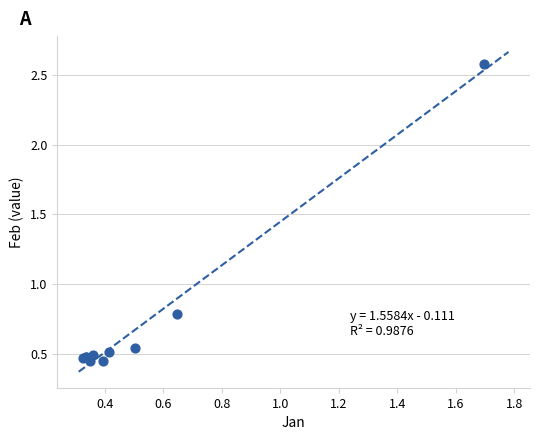

What Y value in the scatter plot is closest to 1?

0.8